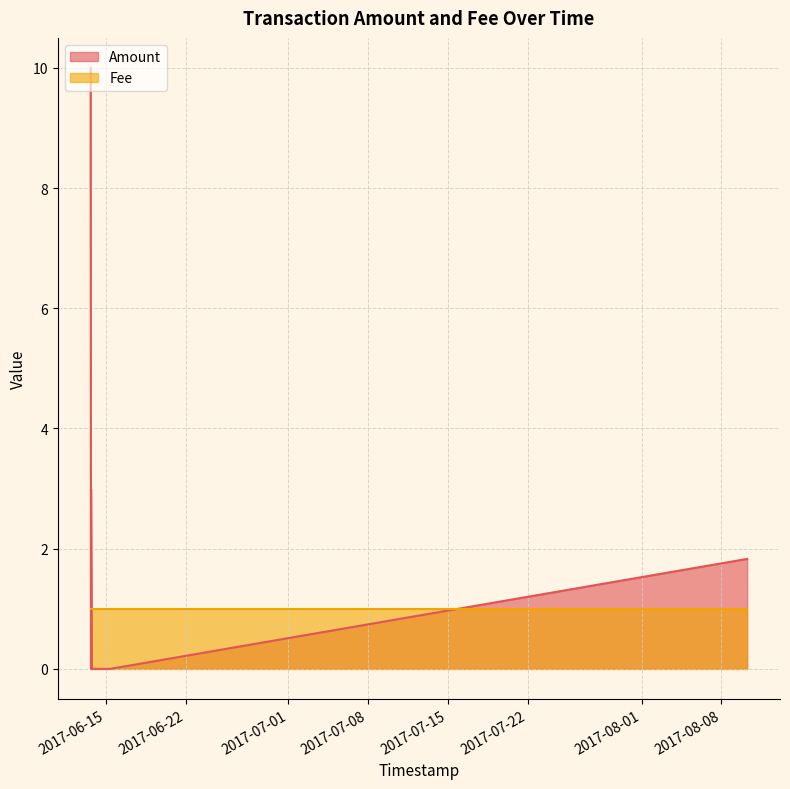

At which label does Amount reach its minimum?

2017-06-15 09:12:04